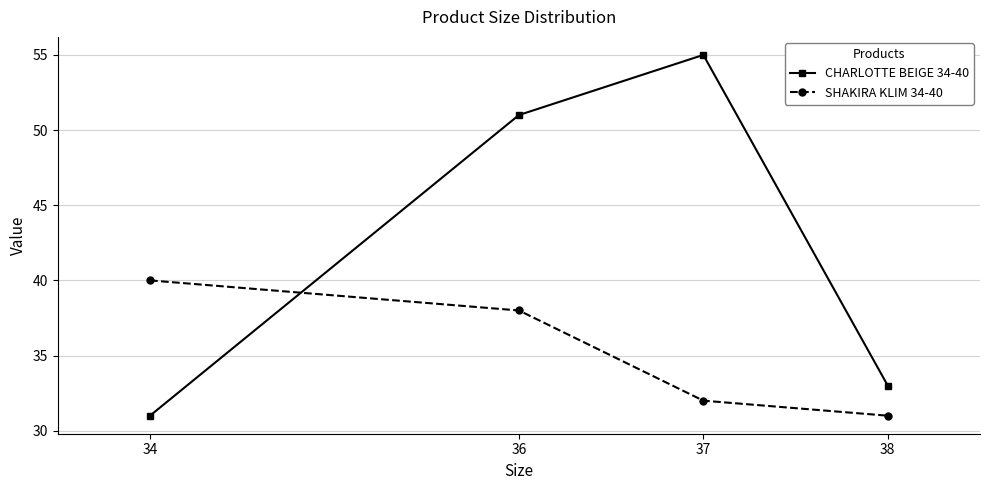

What is the greatest value displayed?

55